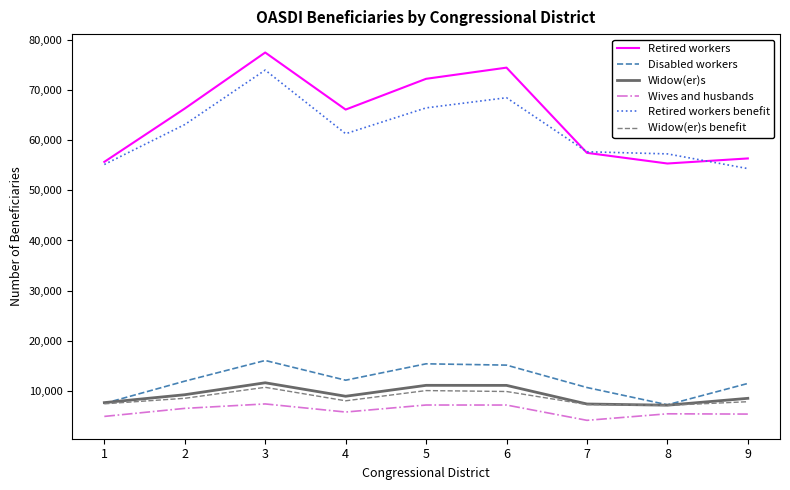

At which label does Retired workers first exceed 66058?

2